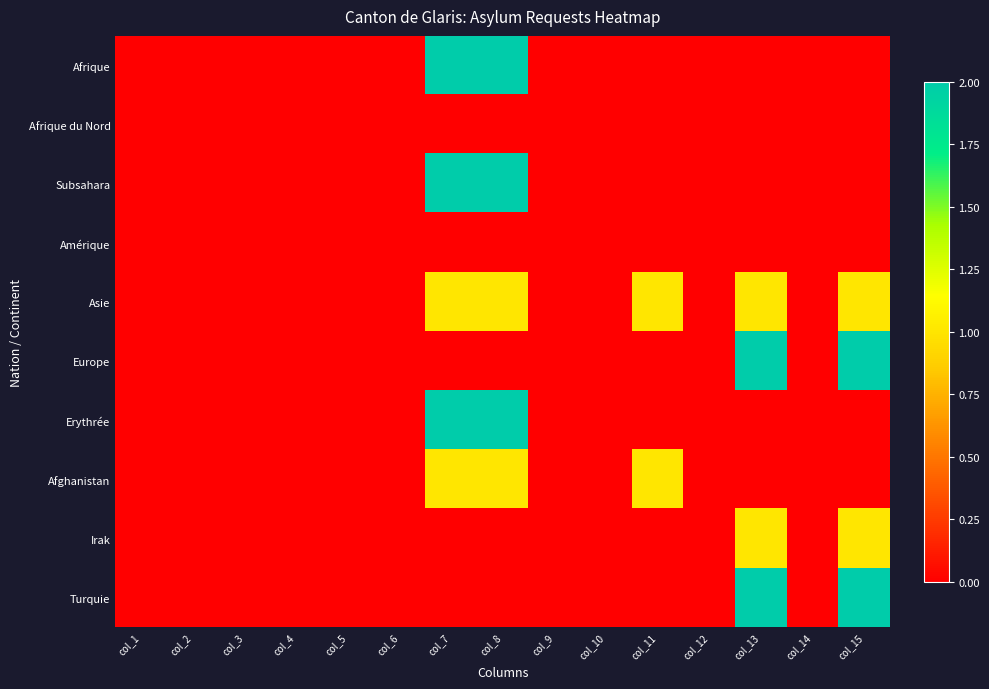

What is the difference between the highest and lowest values at col_15?

2